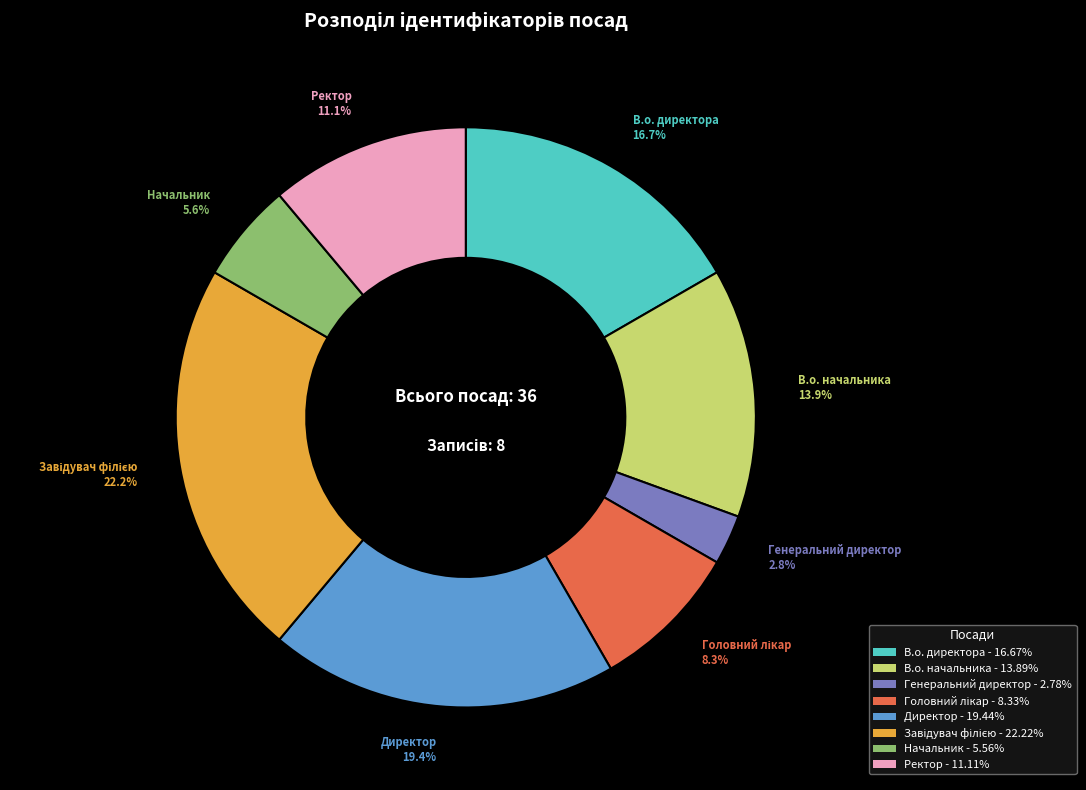

Is the sum of Генеральний директор and Директор greater than half?

No